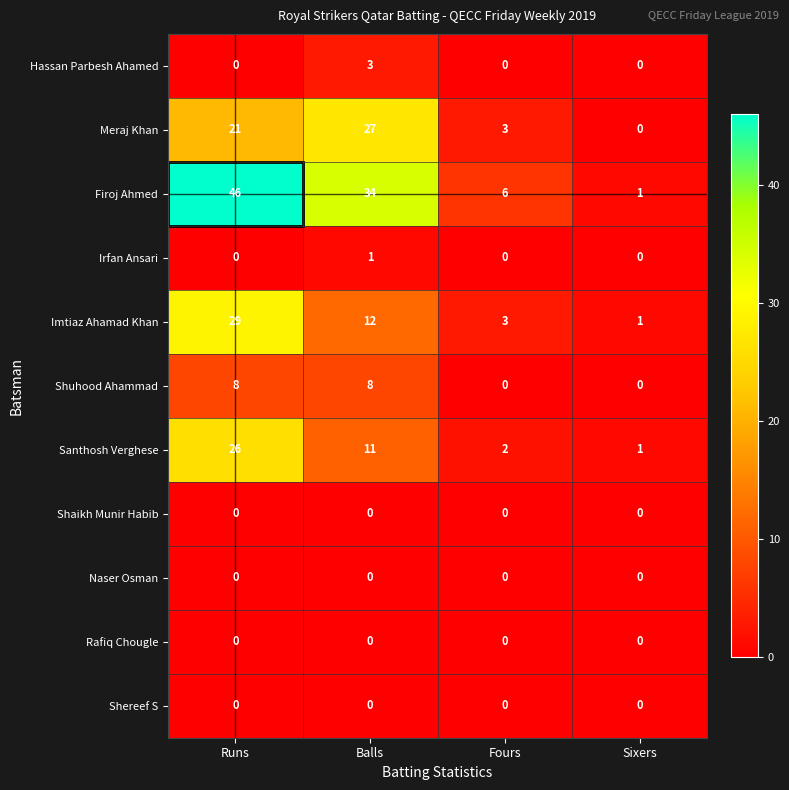

Rank the categories by Firoj Ahmed value from lowest to highest.

Sixers, Fours, Balls, Runs